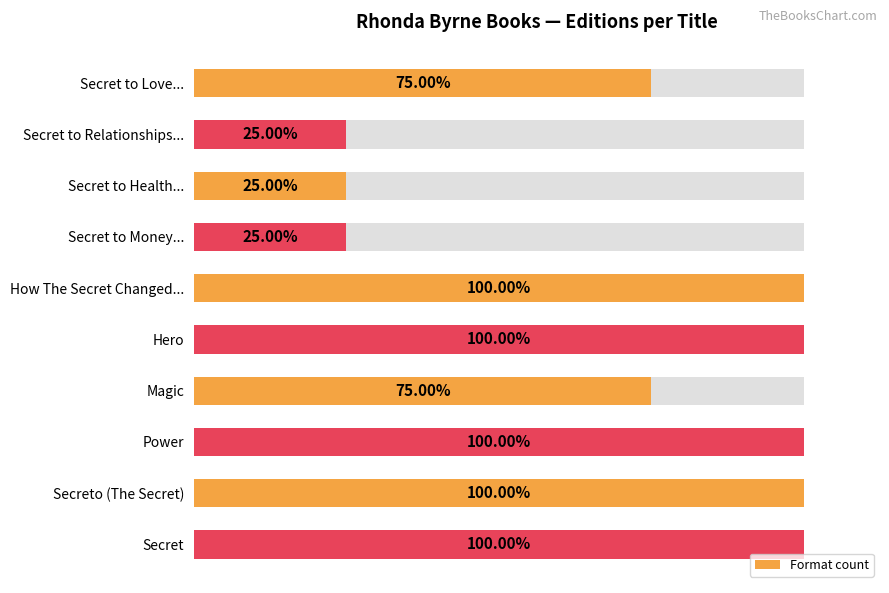

True or false: the data shows 4 at Magic.

False